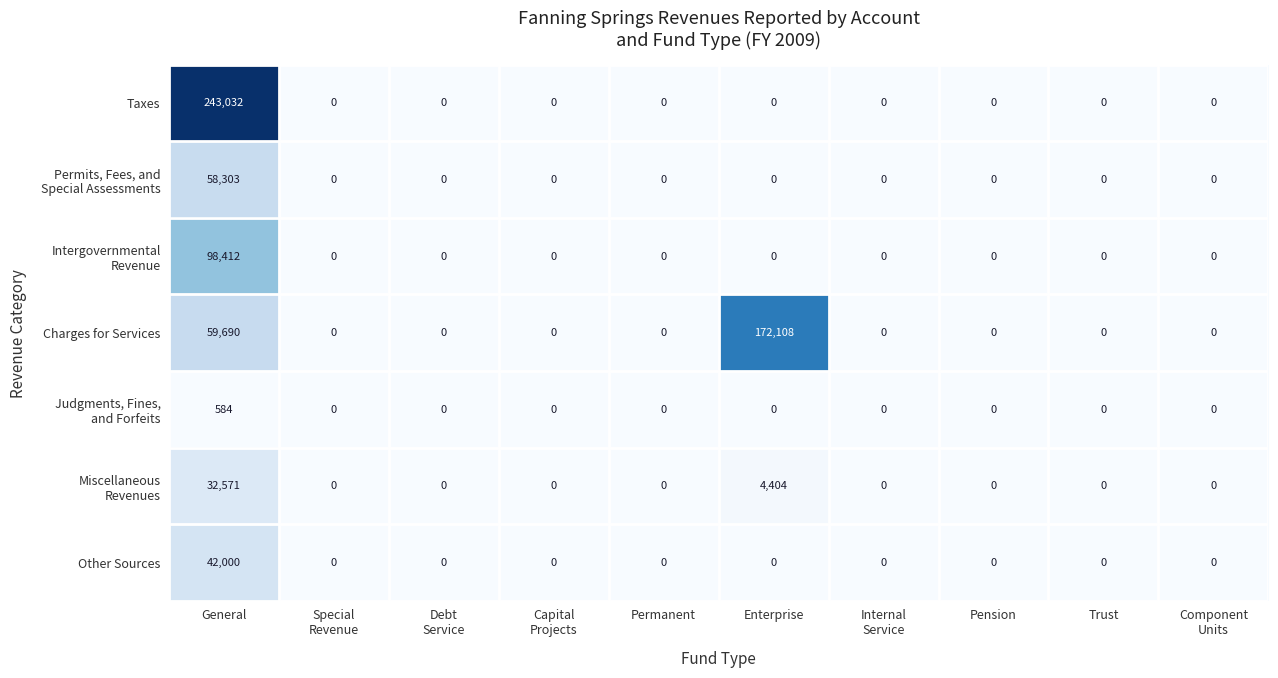

At which category is the sum across all series the highest?

General